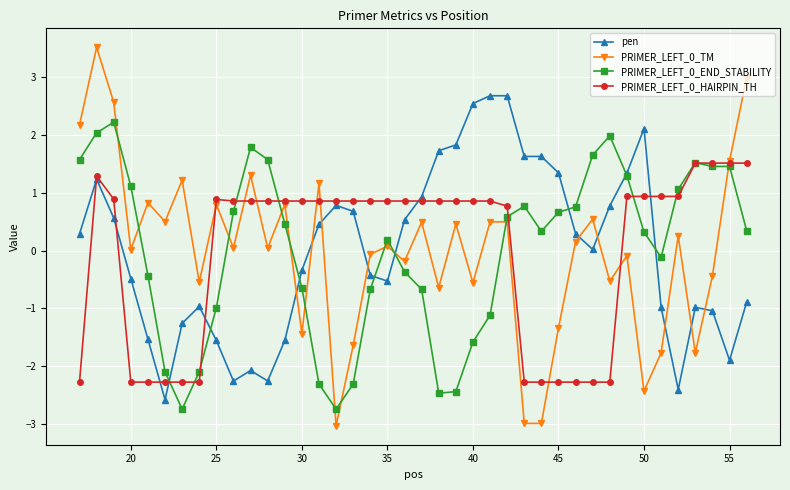

What is the smallest value displayed?

-3.0